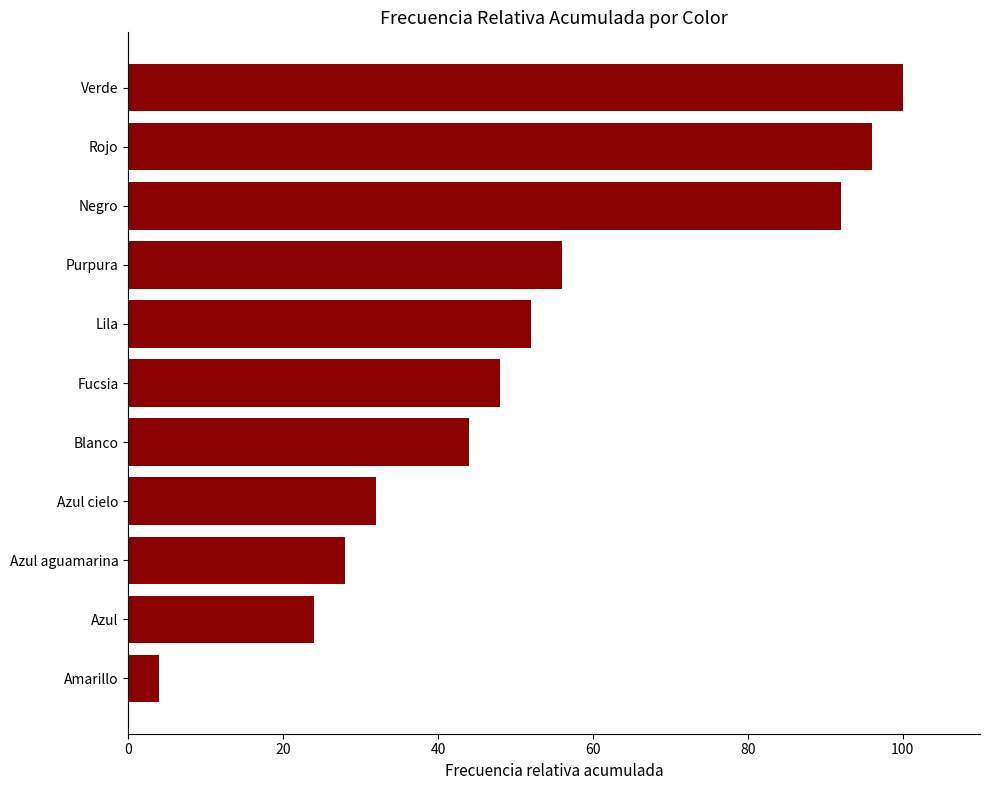

True or false: the data shows 44 at Blanco.

True